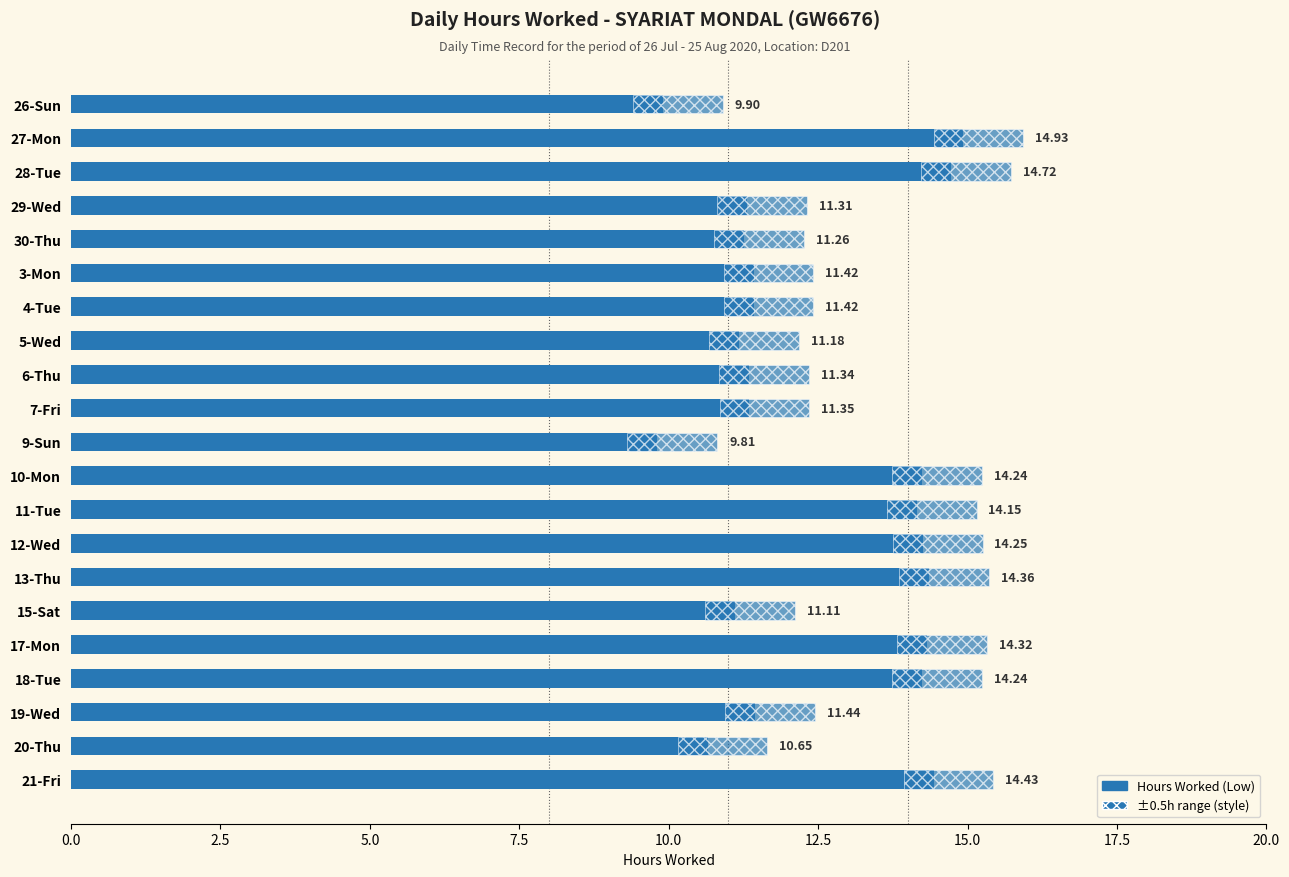

Are the bars grouped side by side (vs. stacked)?

No